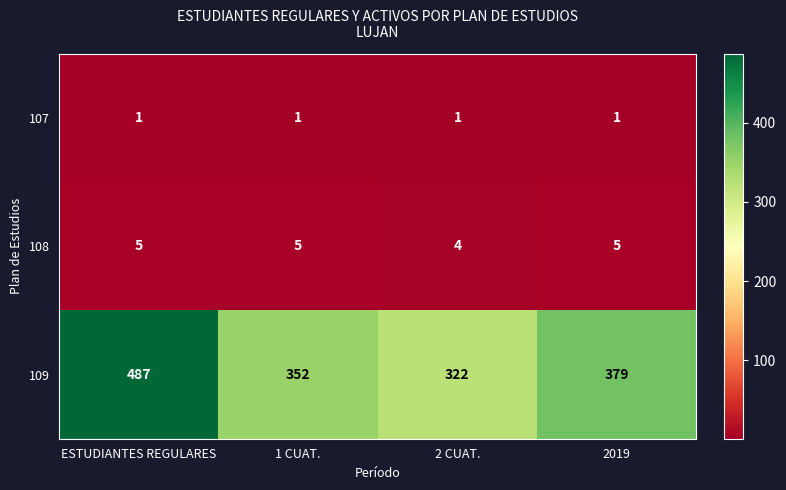

What is the sum of all 107 values?

4